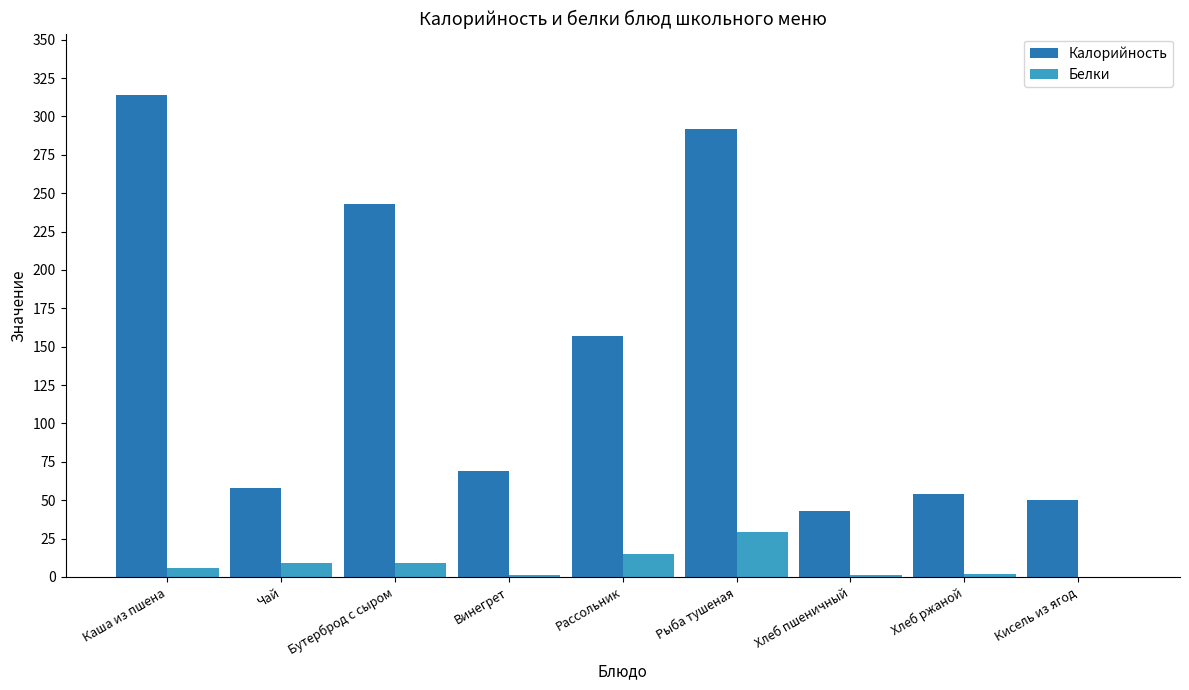

Is the value of Белки at Рассольник greater than the value of Калорийность at Хлеб ржаной?

No